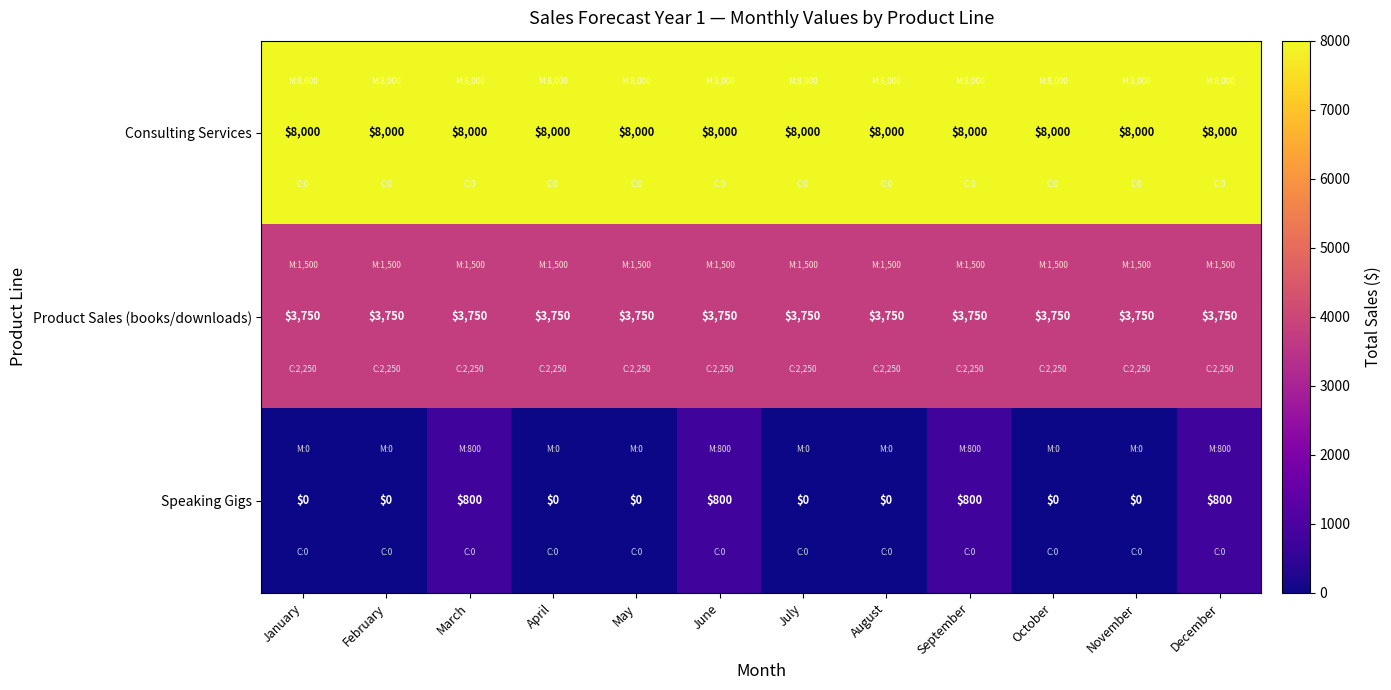

Which series has the widest spread of values?

Speaking Gigs